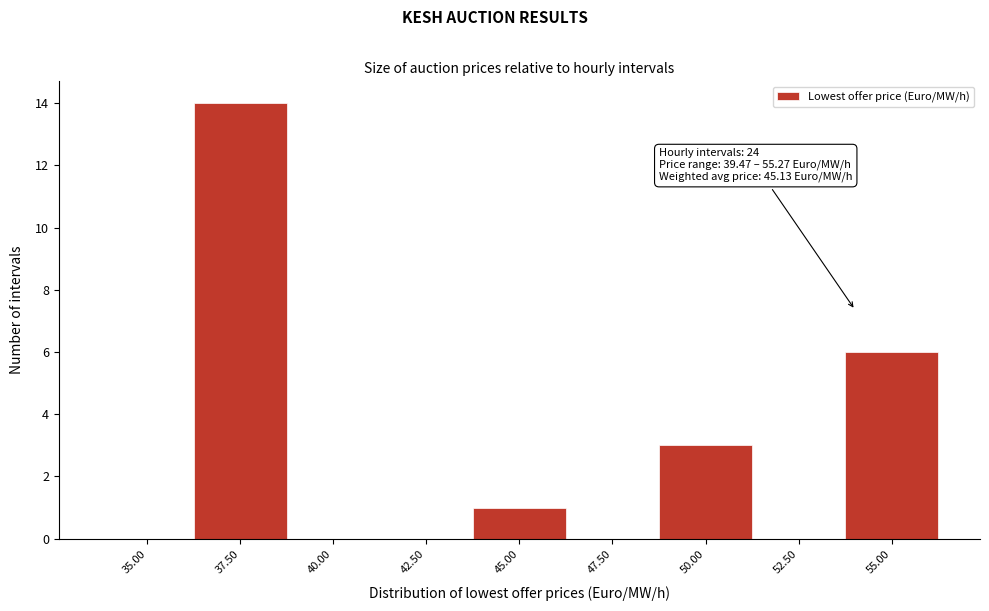

Reading left to right, what are all the values shown in this chart?

35.00=0	37.50=14	40.00=0	42.50=0	45.00=1	47.50=0	50.00=3	52.50=0	55.00=6